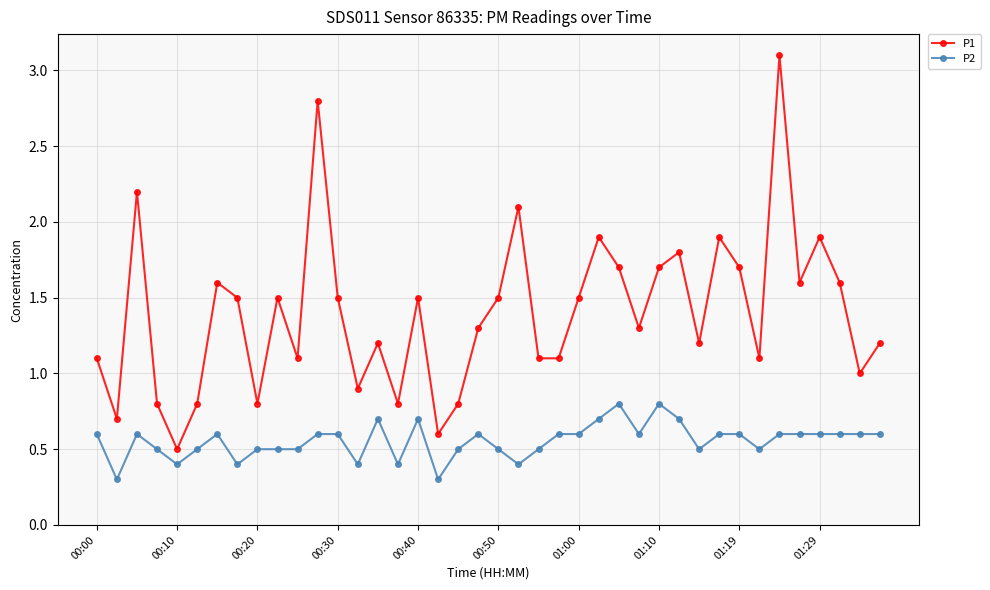

True or false: P1 and P2 intersect in this chart.

False